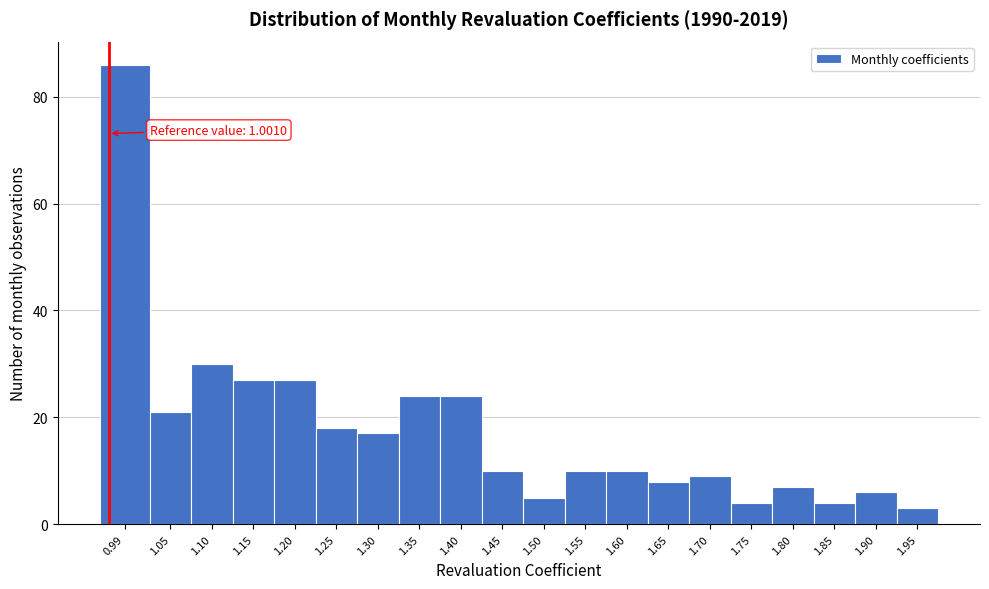

Reading left to right, transcribe all the data shown in this chart.

0.99=86	1.05=21	1.10=30	1.15=27	1.20=27	1.25=18	1.30=17	1.35=24	1.40=24	1.45=10	1.50=5	1.55=10	1.60=10	1.65=8	1.70=9	1.75=4	1.80=7	1.85=4	1.90=6	1.95=3